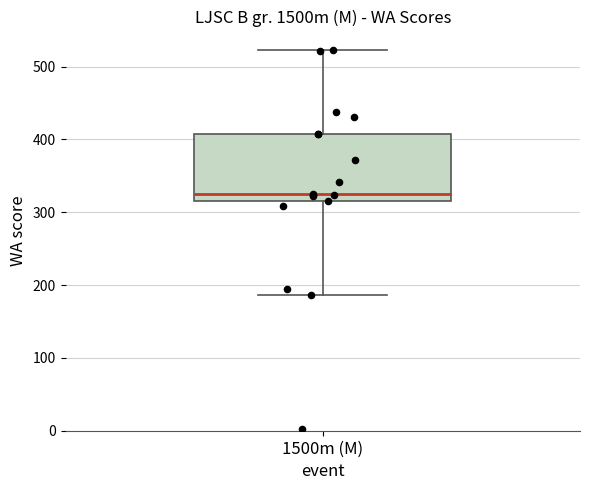

Read this box plot against the y-axis: the position of the median line, the range covered by the box, and the ends of both whiskers. The values are not printed on the chart, so give them approximately, as read against the axis.

median 330, box 320 to 410, whiskers 190 to 520